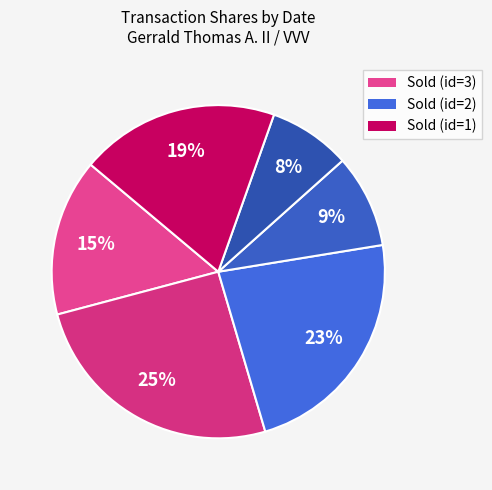

Which category has the biggest portion of the pie?

2022-11-21